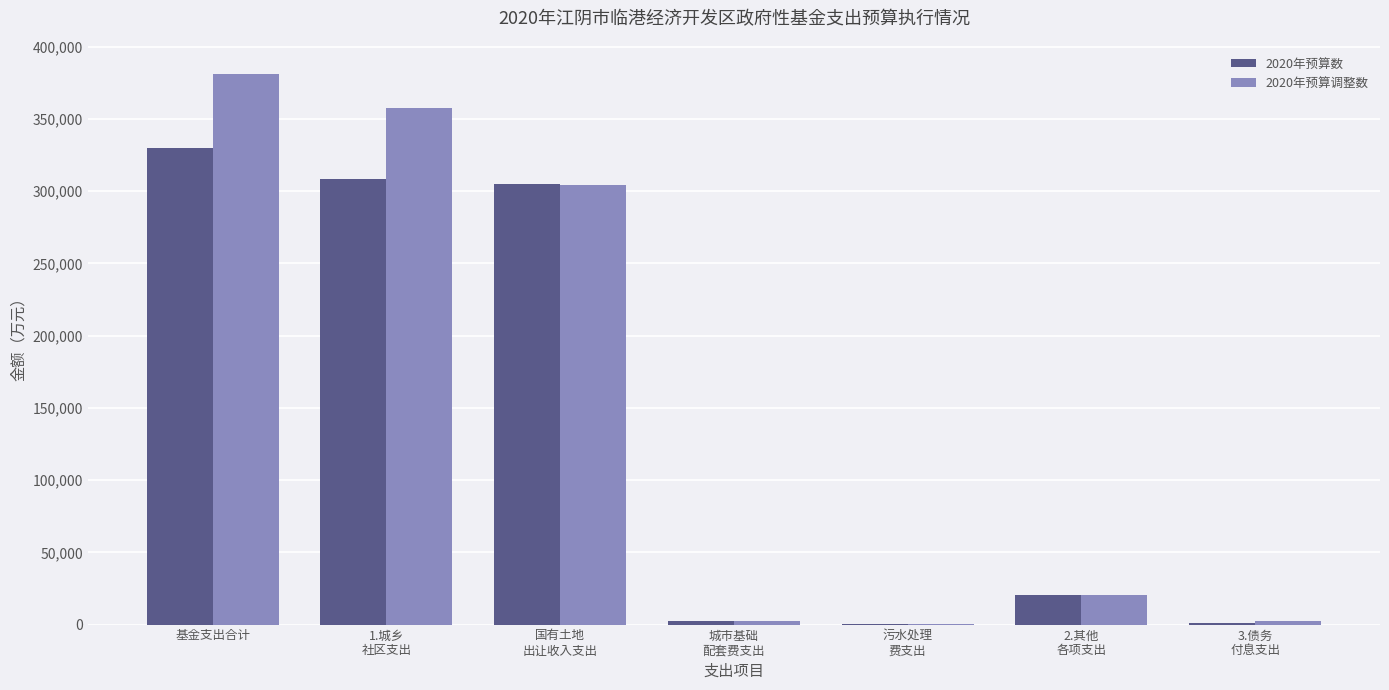

Does the chart contain stacked bars?

No